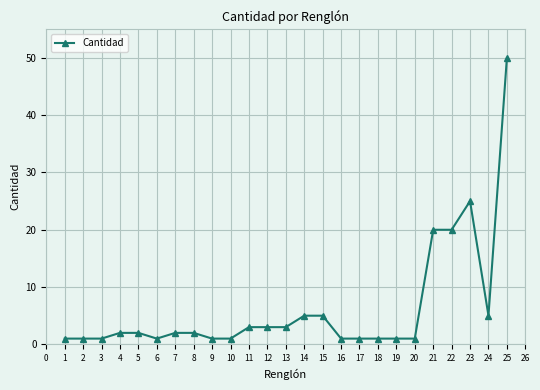

Reading left to right, extract all data points from this chart.

1	1	1	2	2	1	2	2	1	1	3	3	3	5	5	1	1	1	1	1	20	20	25	5	50